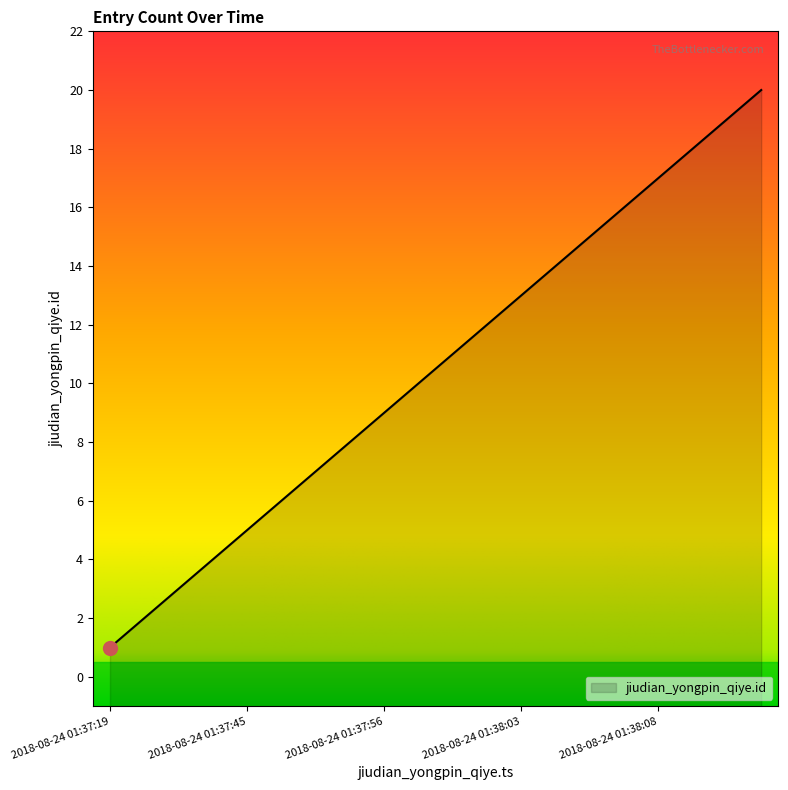

How many data points does each series have?

20